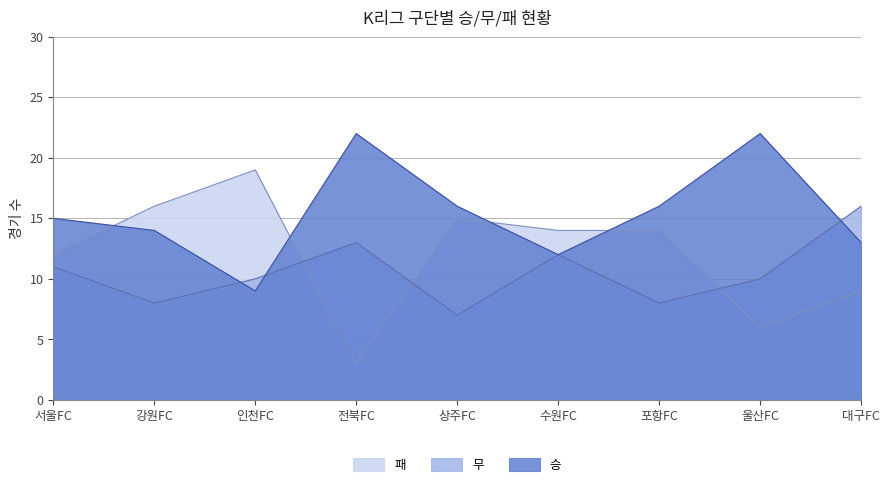

Where is the first local maximum for 승?

전북FC